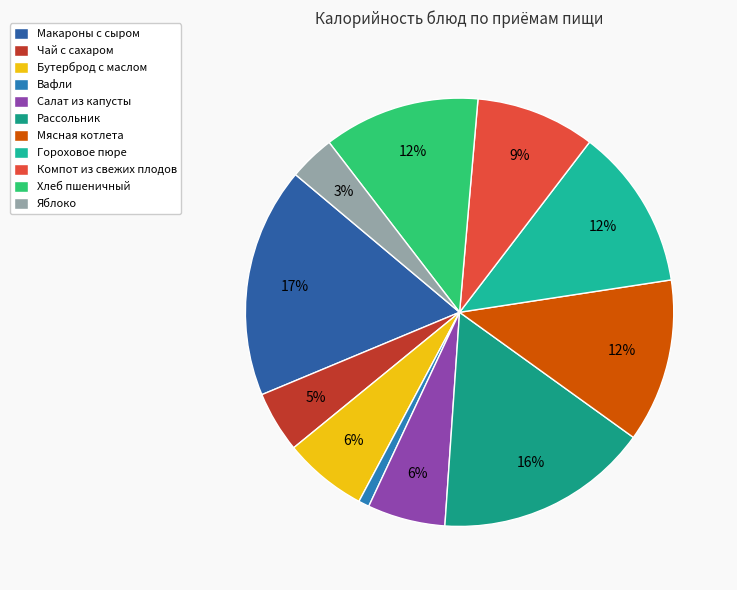

Does Рассольник represent more than half of the total?

No